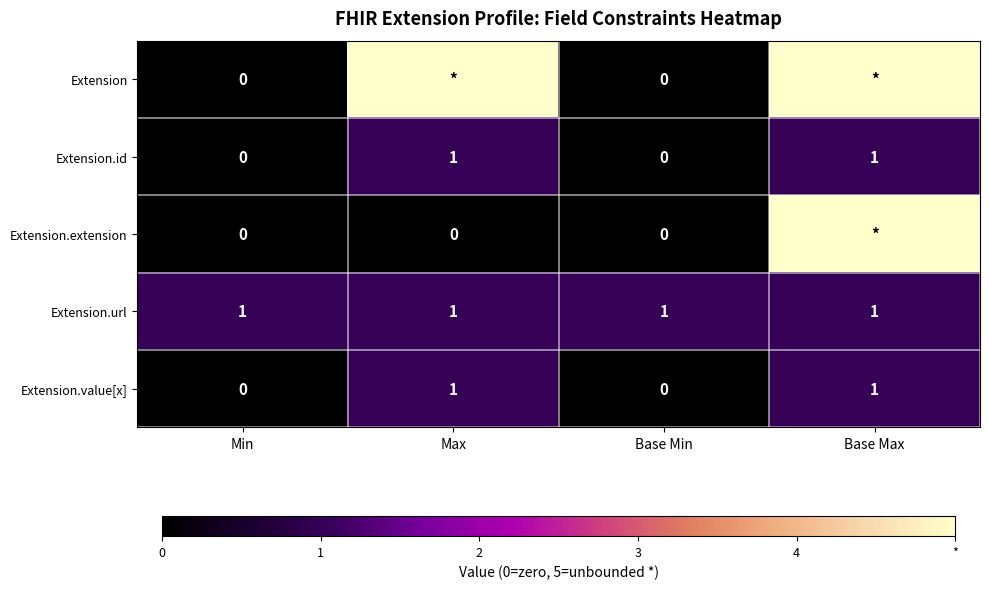

How many Extension.value[x] values are between 0 and 1?

4